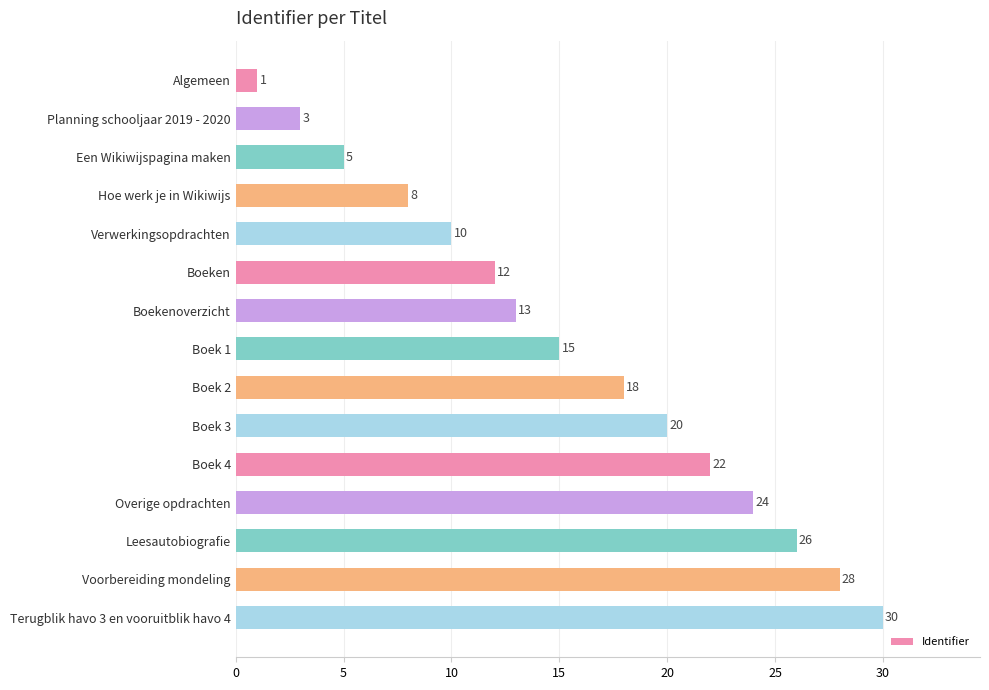

What position from the bottom is Boek 4?

5